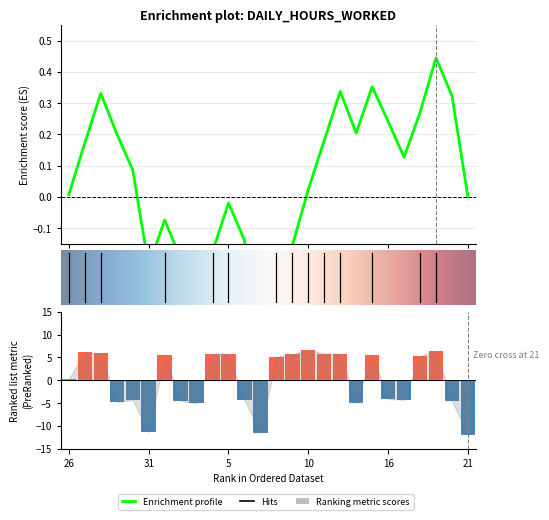

True or false: the data shows -5.1 at 3.

True